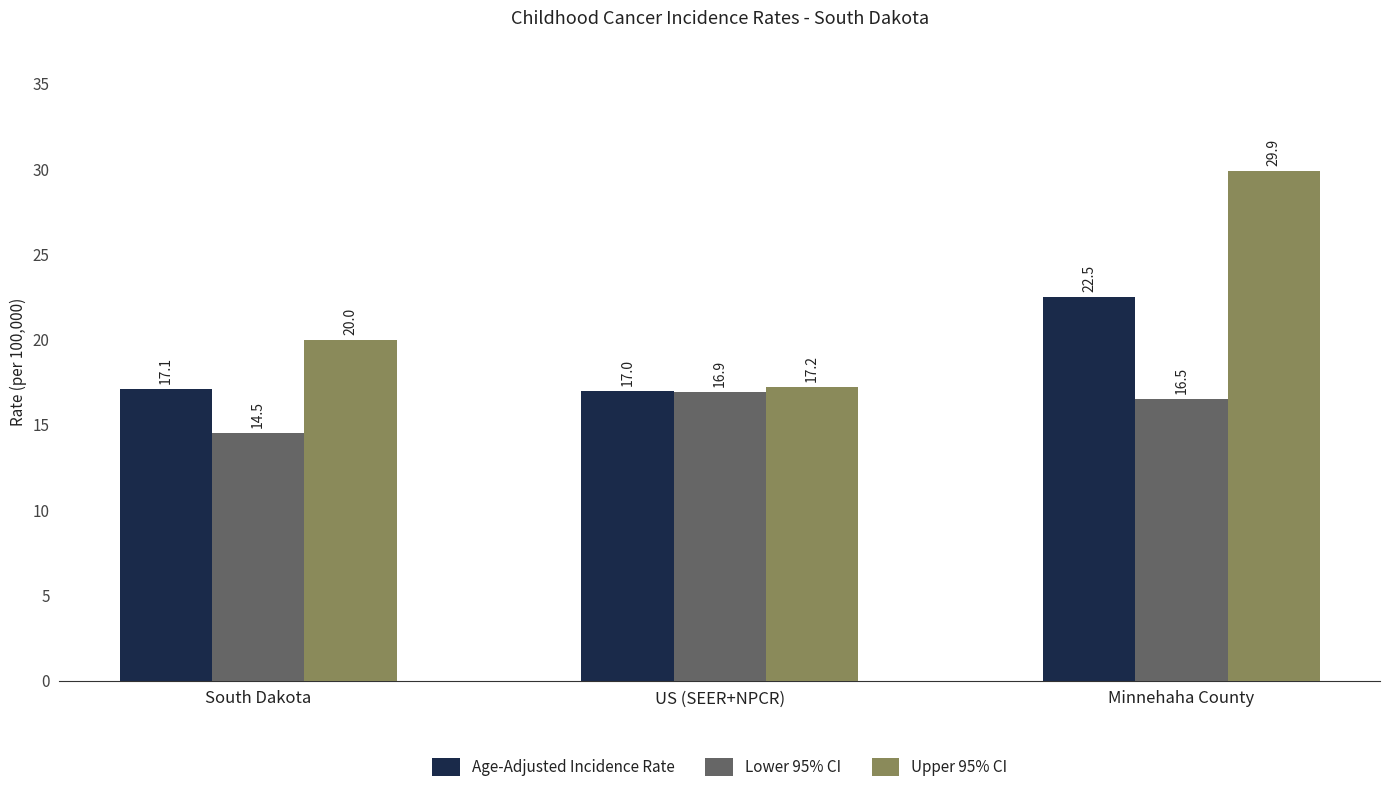

Which series has the largest total across all categories?

Upper 95% CI